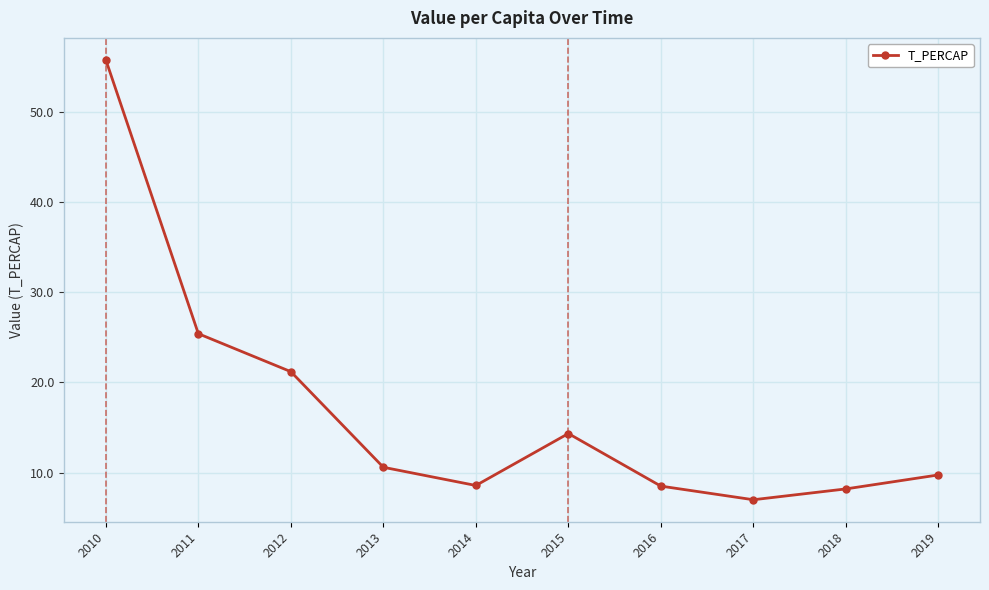

How many points are lower than both their immediate neighbors (excluding endpoints)?

2